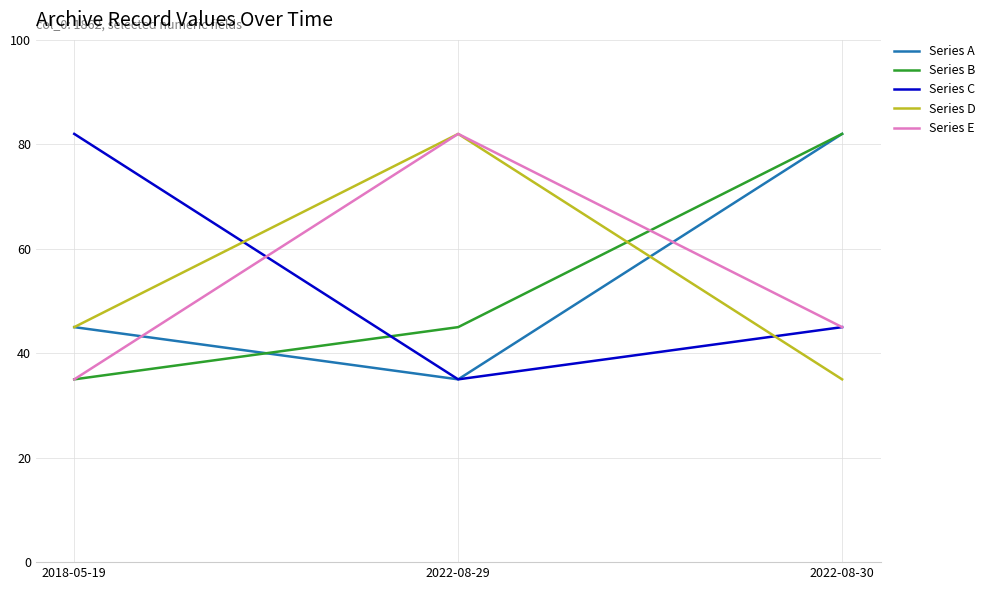

What is the minimum value shown in the chart?

35